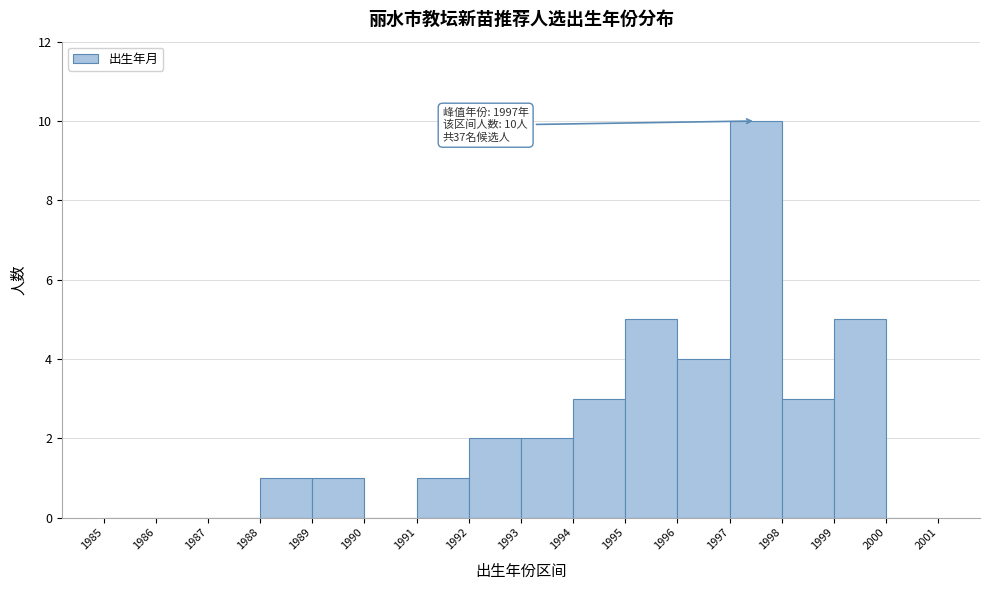

Which range on the x-axis has the tallest bar?

1997 to 1998